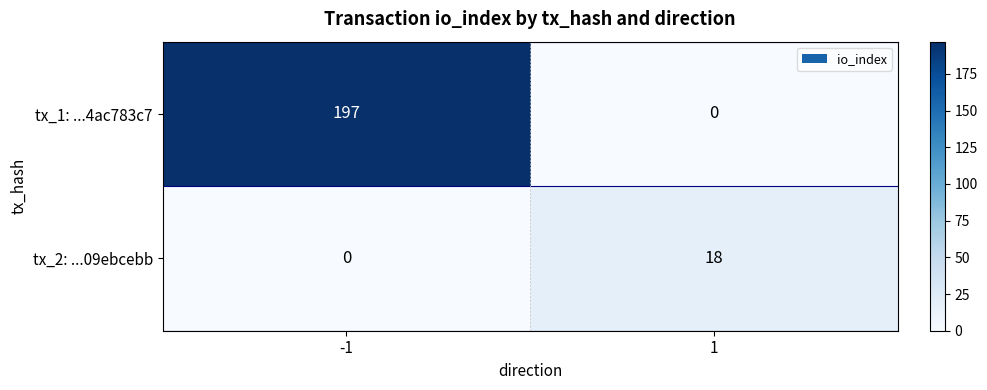

What is the difference between the tx_1: ...4ac783c7 values at -1 and 1?

197